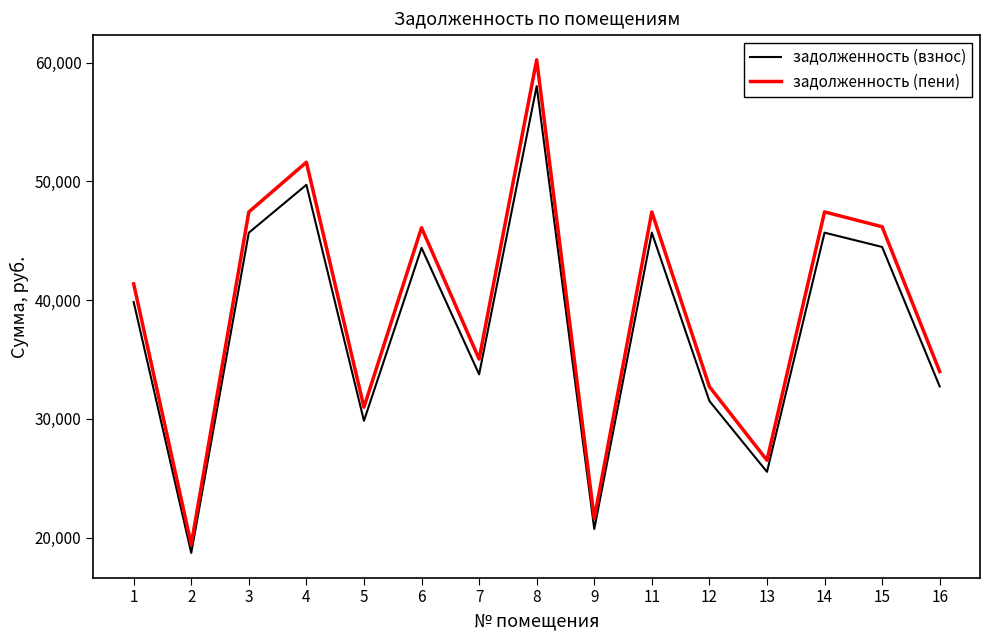

Is the value of задолженность (пени) at 6 greater than the value of задолженность (взнос) at 3?

Yes